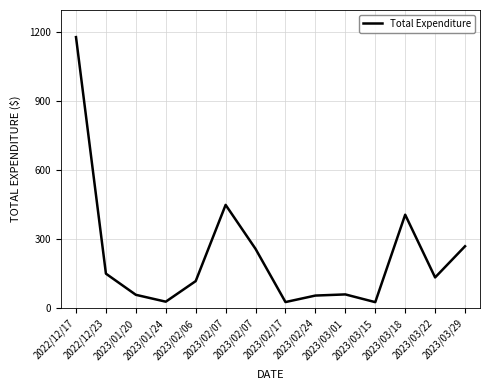

Reading left to right, list all the values displayed in this chart.

2022/12/17=1177.0	2022/12/23=150.2	2023/01/20=58.5	2023/01/24=28.6	2023/02/06=118.0	2023/02/07=448.8	2023/02/07=257.7	2023/02/17=27.0	2023/02/24=55.2	2023/03/01=60.2	2023/03/15=26.6	2023/03/18=406.2	2023/03/22=133.9	2023/03/29=269.2